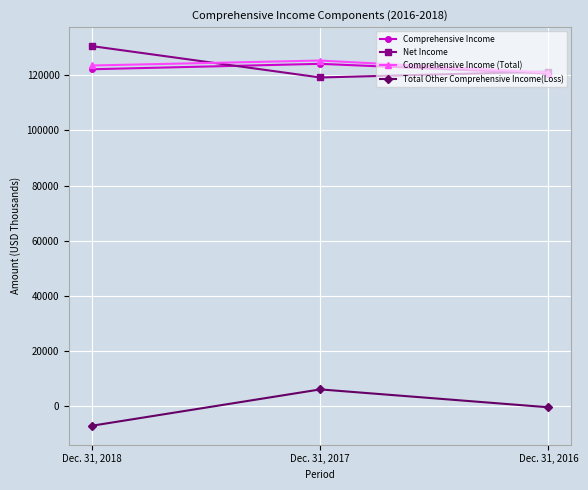

At which category is the sum across all series the highest?

Dec. 31, 2017